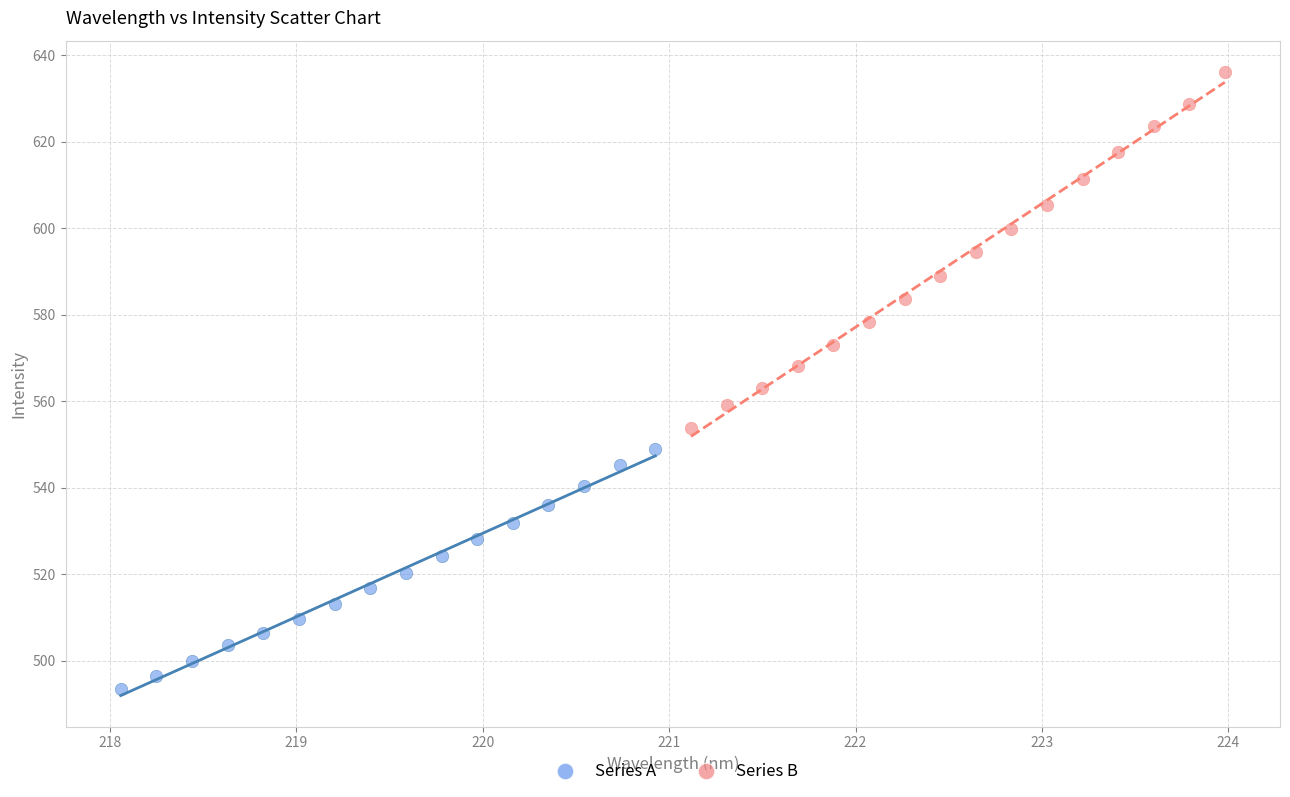

Which series reaches the minimum Y coordinate?

Series A